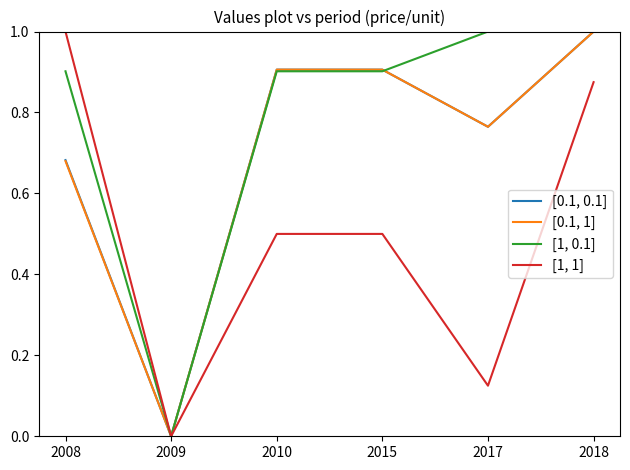

The [0.1, 1] series shows 1.1 at 2017. True or false?

False